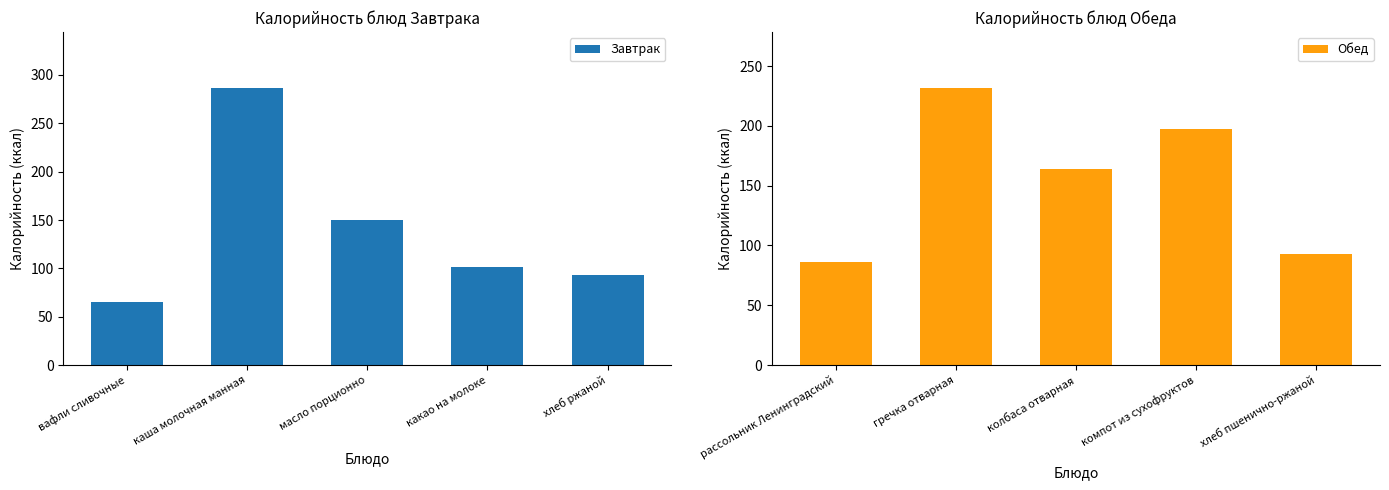

What is the value of the Обед bar at the 3rd from the left?

164